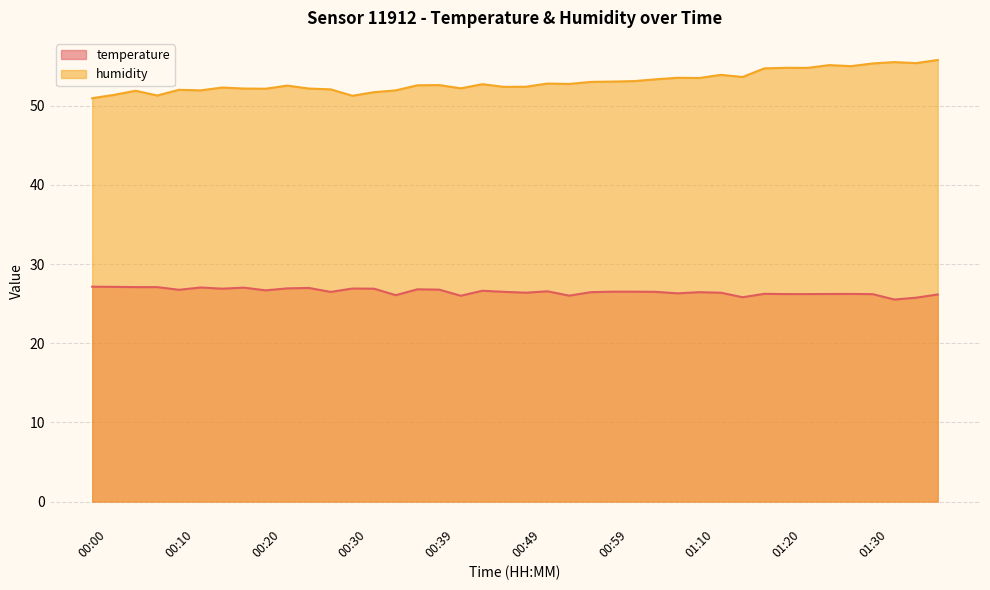

List the series in order of their overall mean, highest first.

humidity, temperature